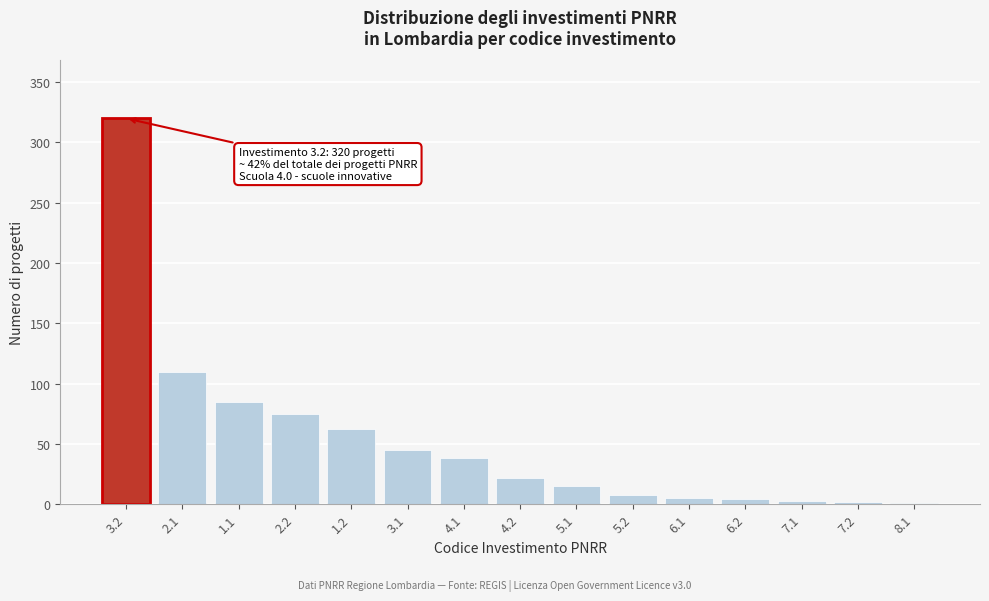

What is the sum of all values?

795